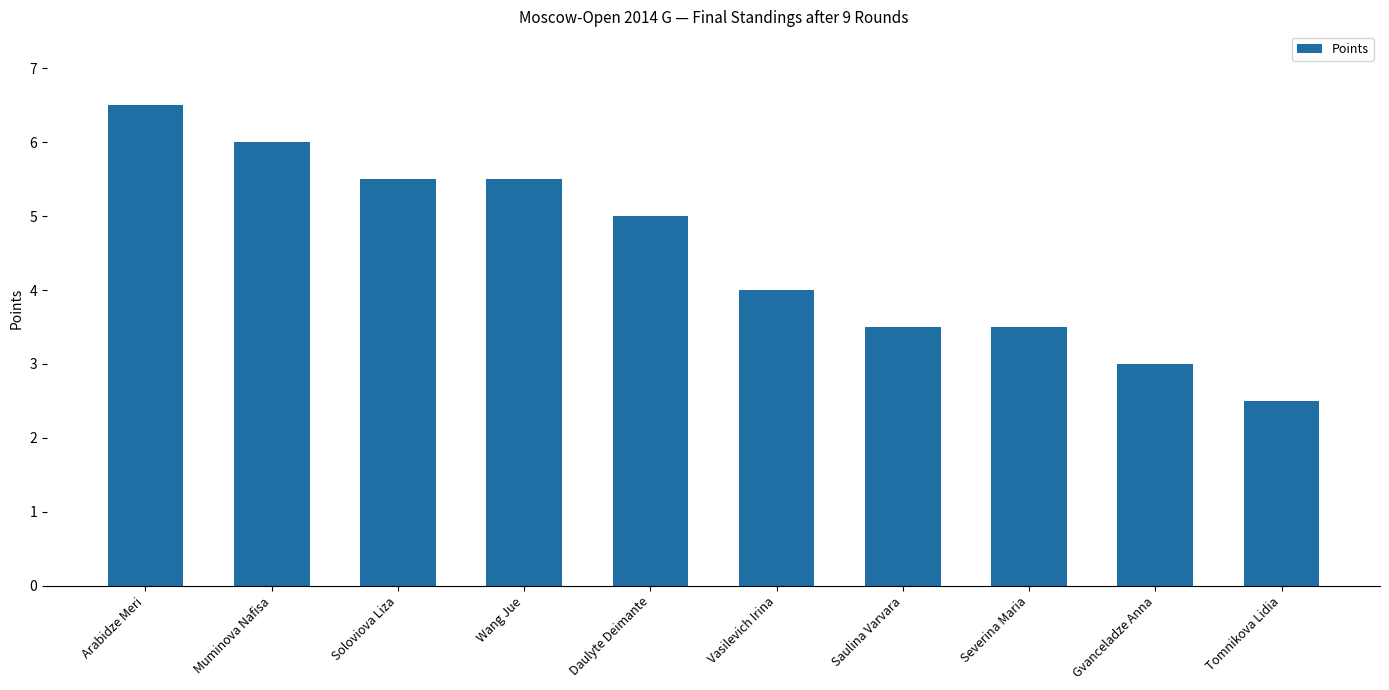

Which label corresponds to the smallest value in the chart?

Tomnikova Lidia